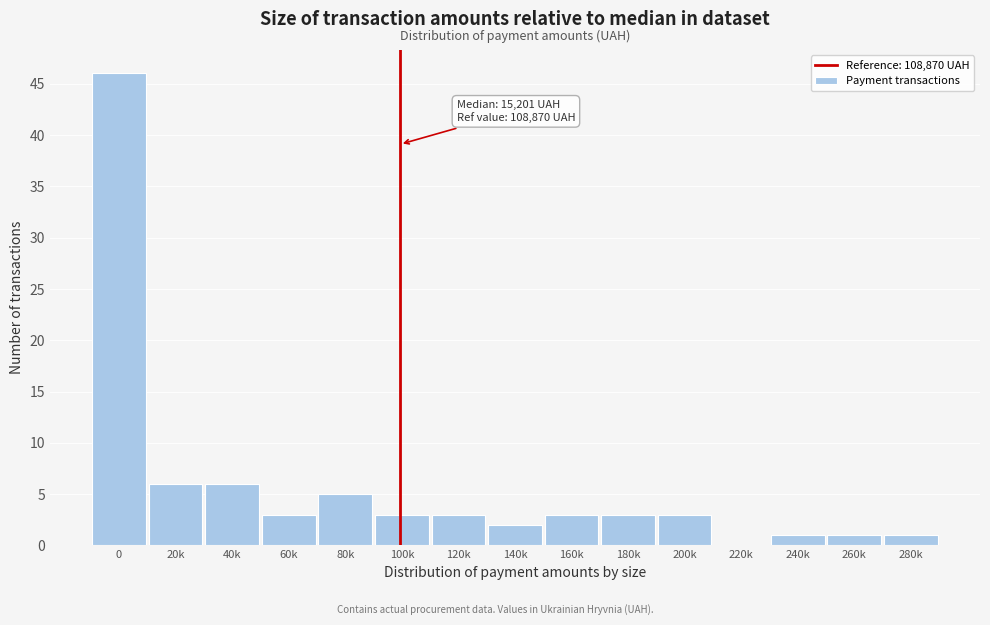

Reading left to right, transcribe all the data shown in this chart.

0=46	20k=6	40k=6	60k=3	80k=5	100k=3	120k=3	140k=2	160k=3	180k=3	200k=3	220k=0	240k=1	260k=1	280k=1